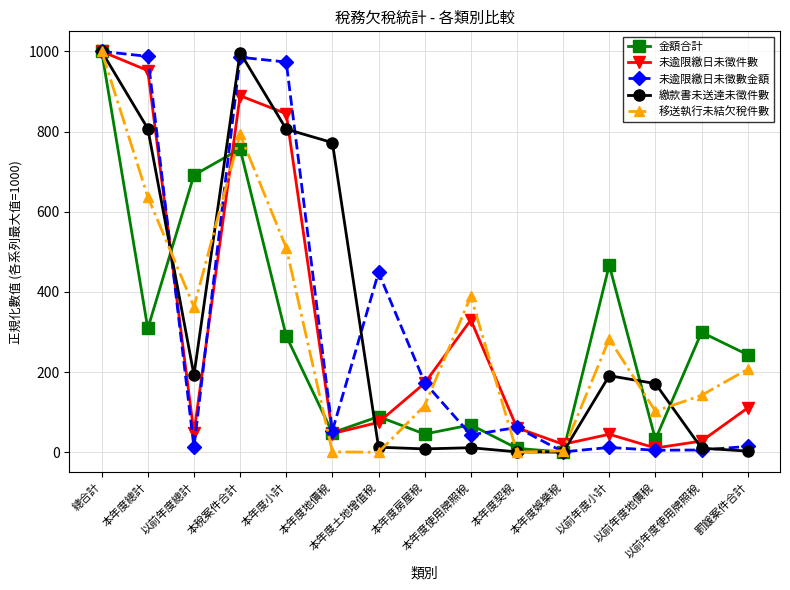

Between 本年度地價稅 and 以前年度地價稅, which series saw the biggest shift?

繳款書未送達未徵件數